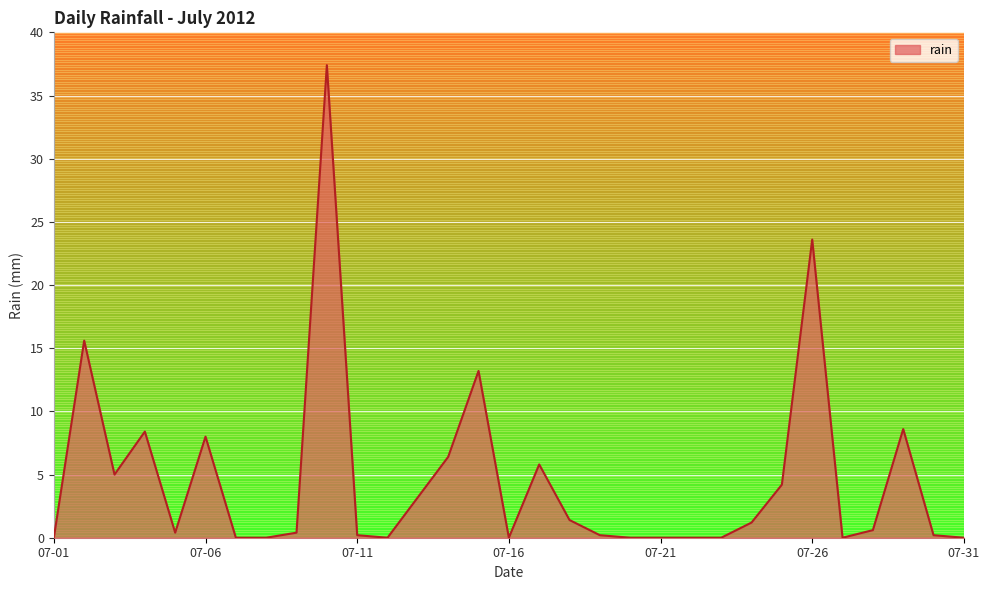

What is the greatest value displayed?

37.4